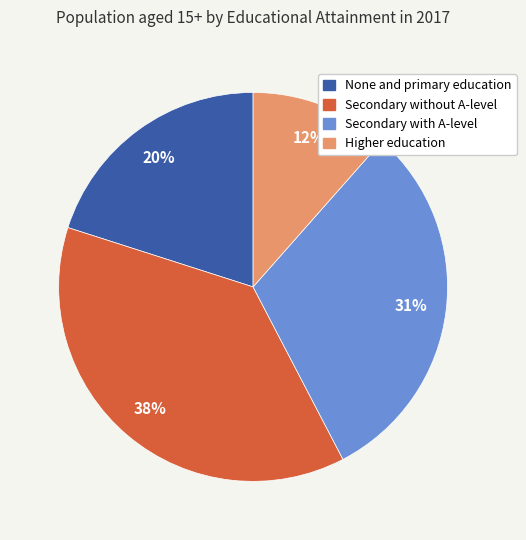

Between Secondary without A-level and None and primary education, which is larger?

Secondary without A-level